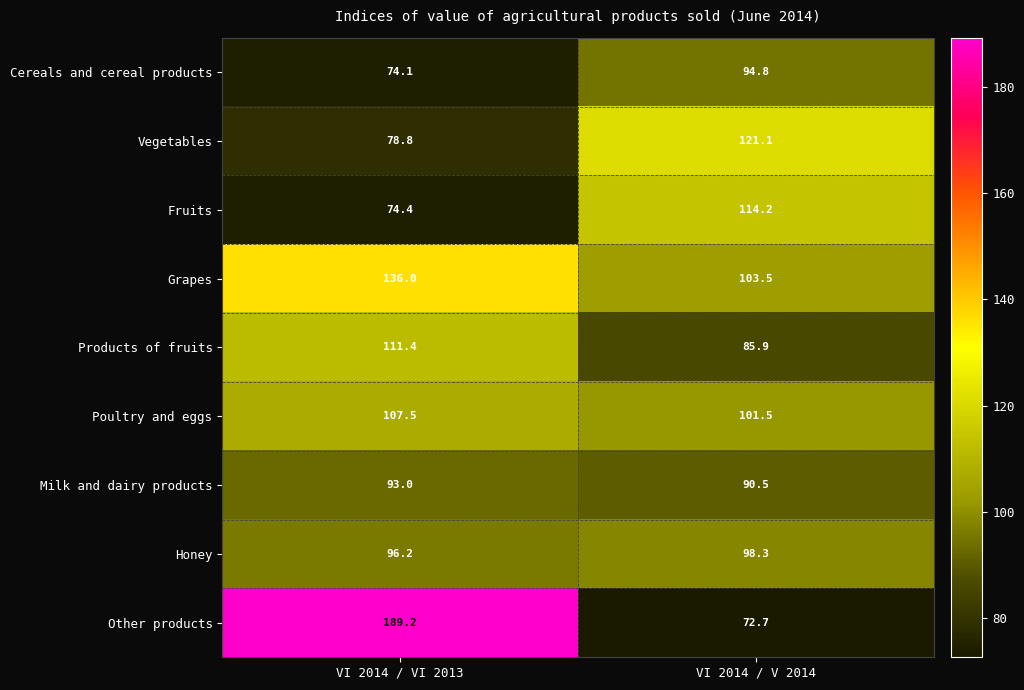

Which series changed the most between VI 2014 / VI 2013 and VI 2014 / V 2014?

Other products